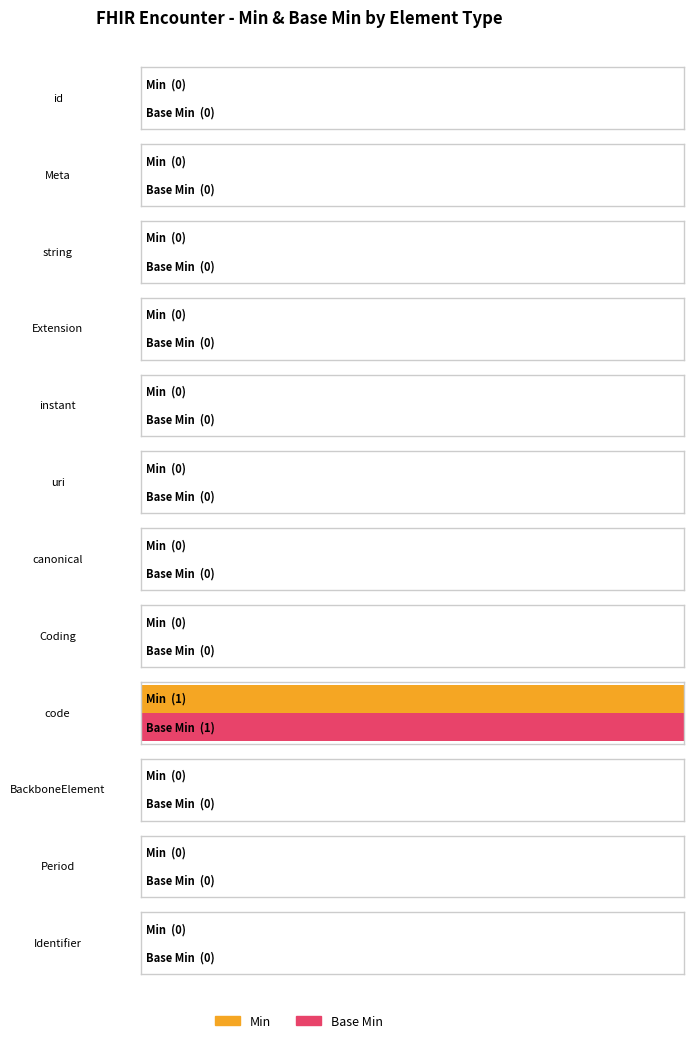

What are all the series names shown in the legend?

Min, Base Min